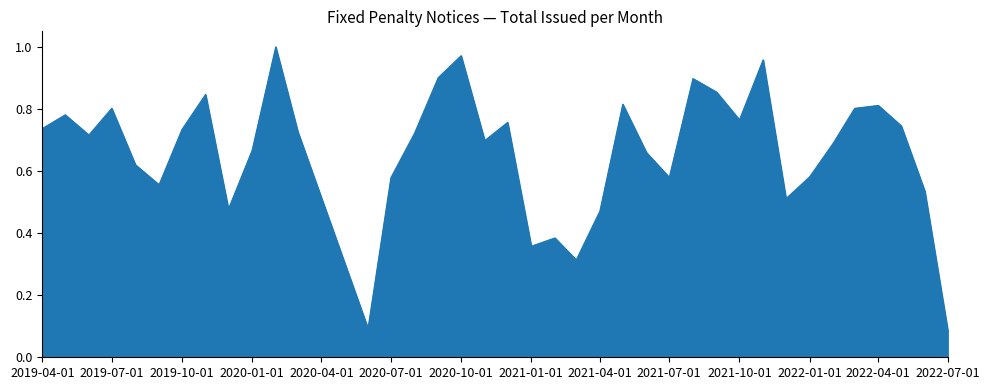

How many points are higher than both their immediate neighbors (excluding endpoints)?

11